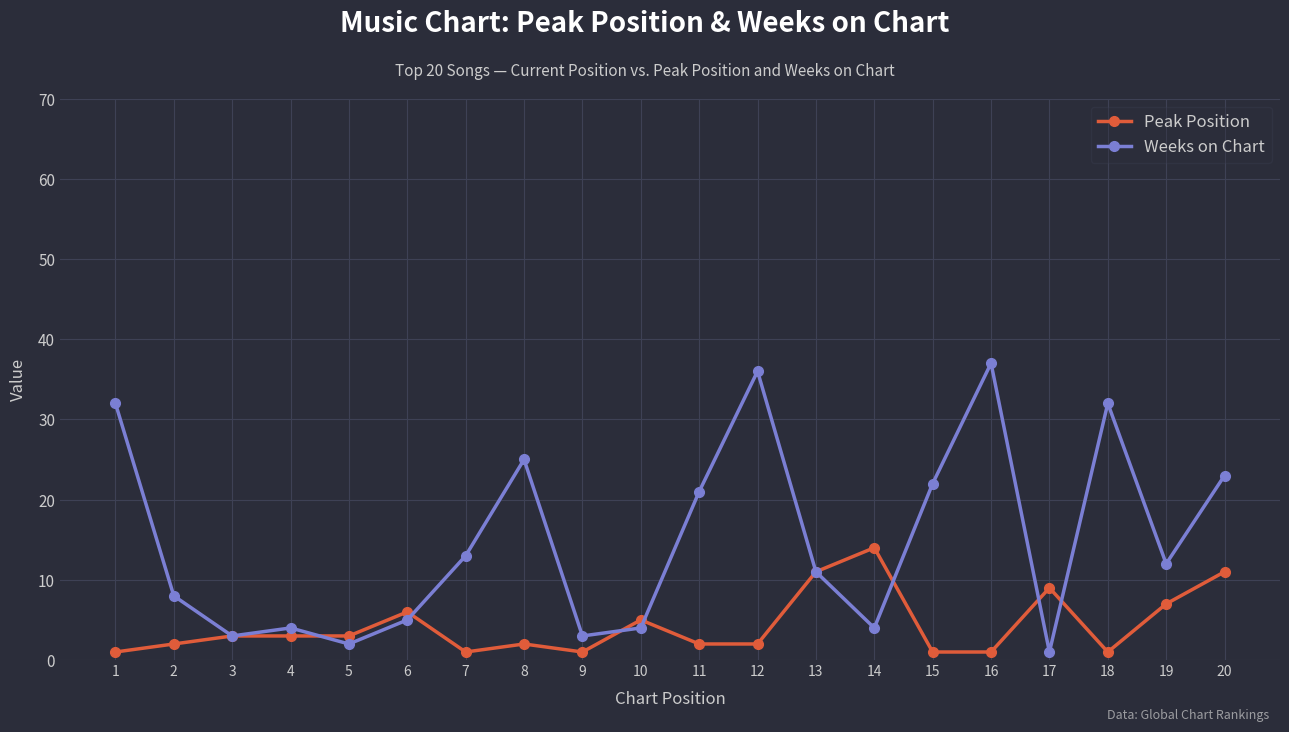

The value of Weeks on Chart at 3 is 3. True or false?

True